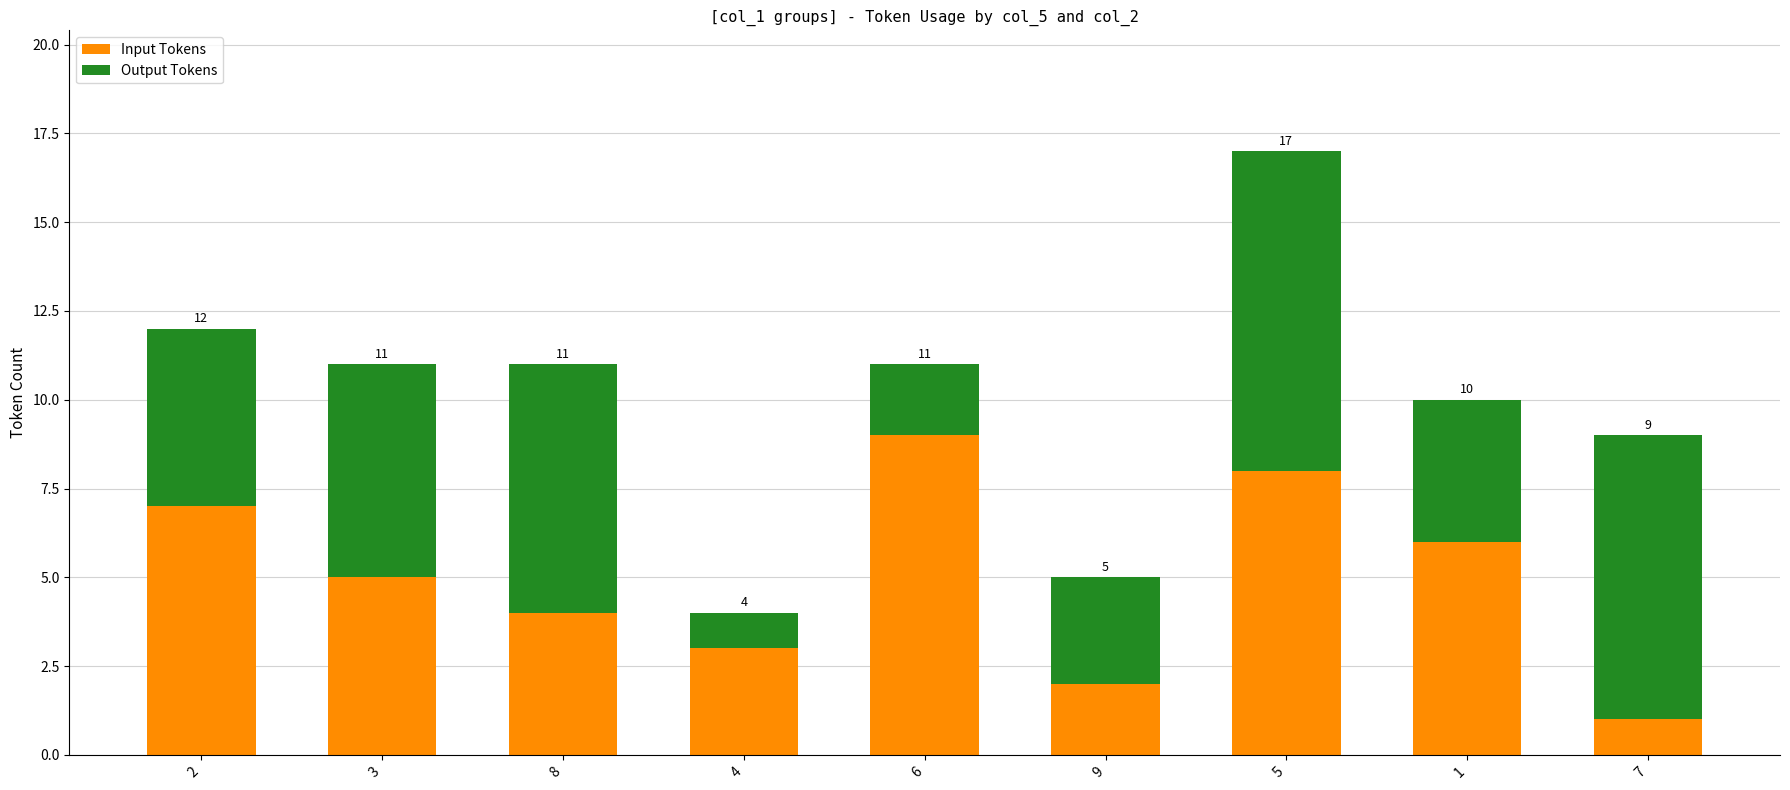

Which series has the largest total across all categories?

Input Tokens